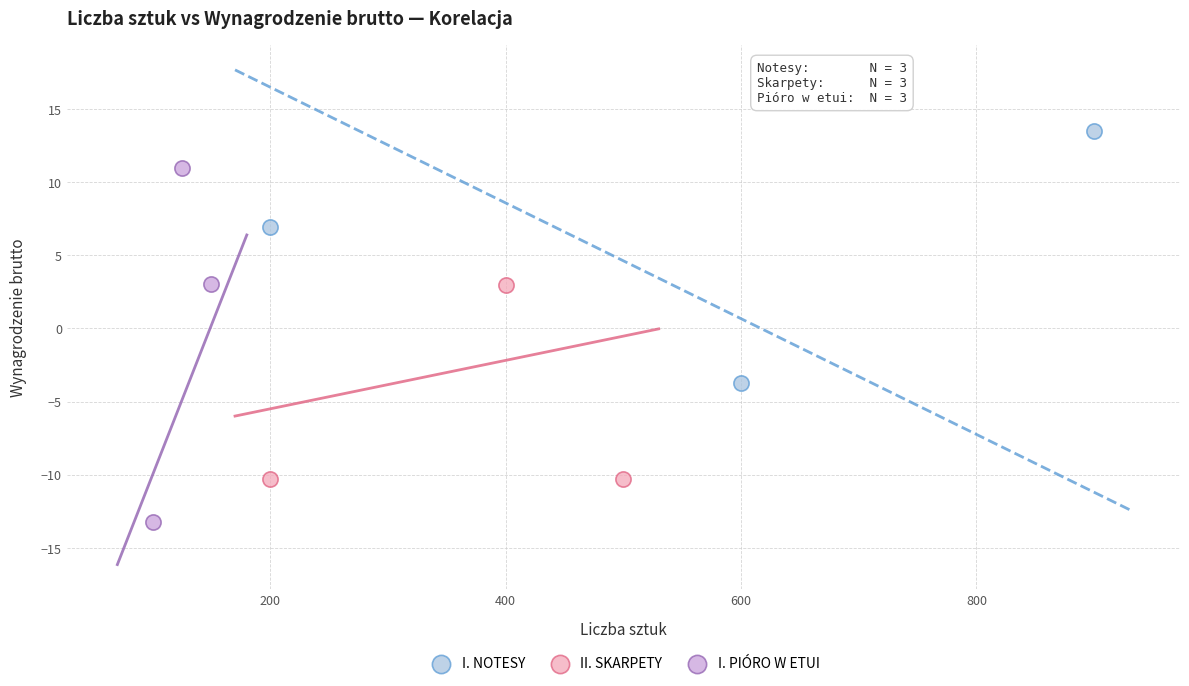

Which series reaches the maximum Y coordinate?

I. NOTESY